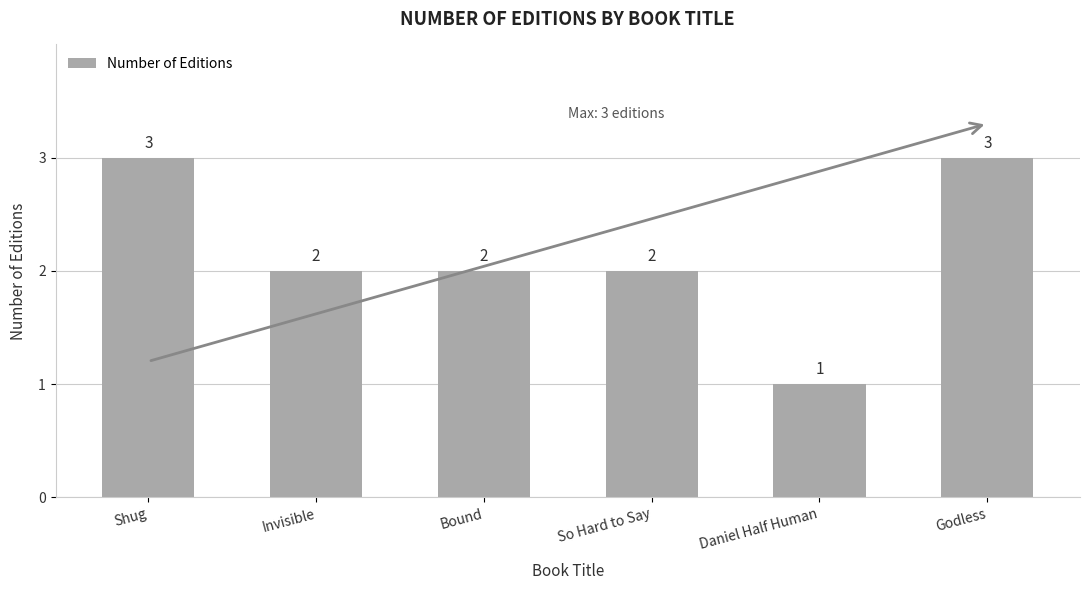

Which label corresponds to the smallest value in the chart?

Daniel Half Human